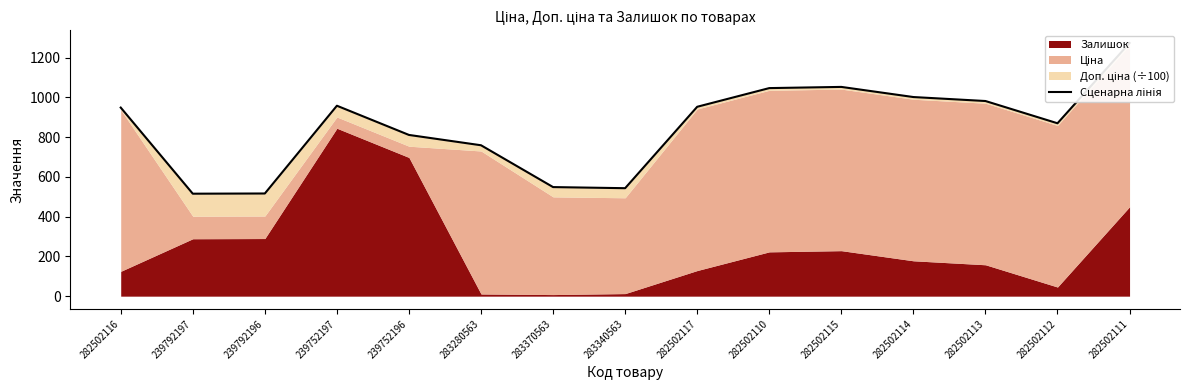

At which category does the data reach its first local peak?

239752197